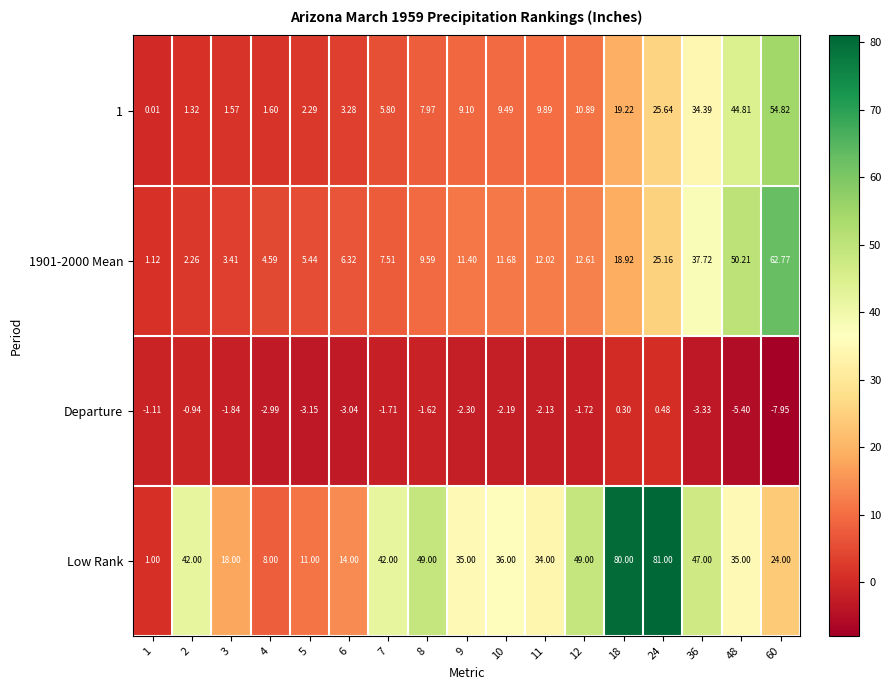

Between 24 and 48, which series saw the biggest shift?

Low Rank